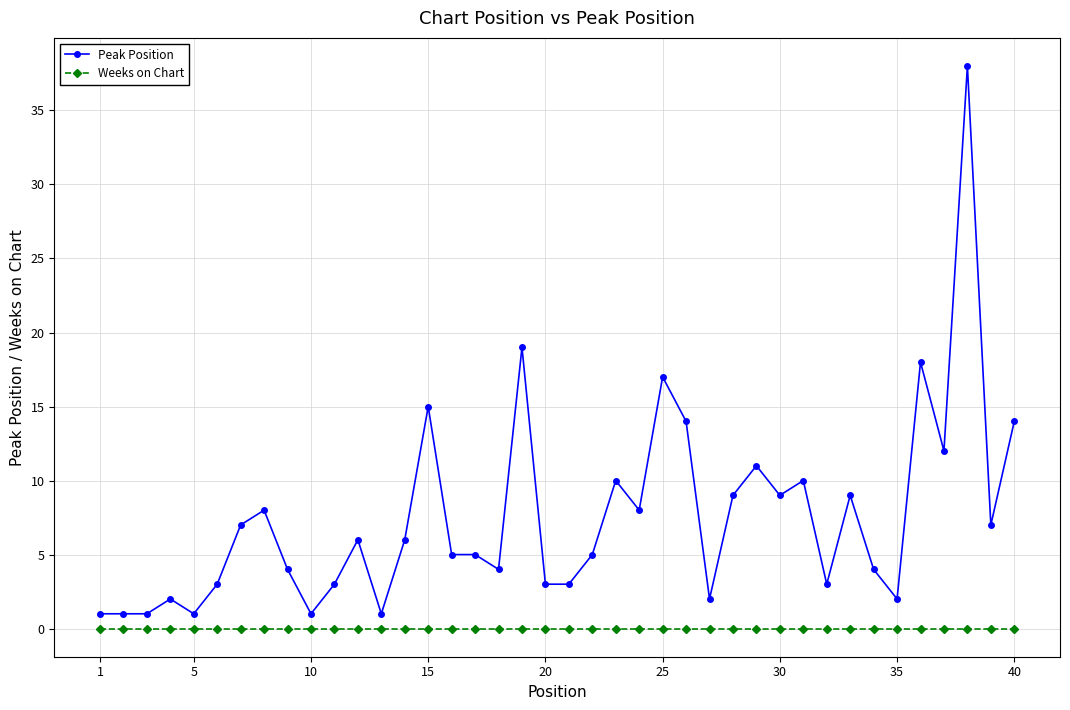

List the series in order of their peak value, highest first.

Peak Position, Weeks on Chart